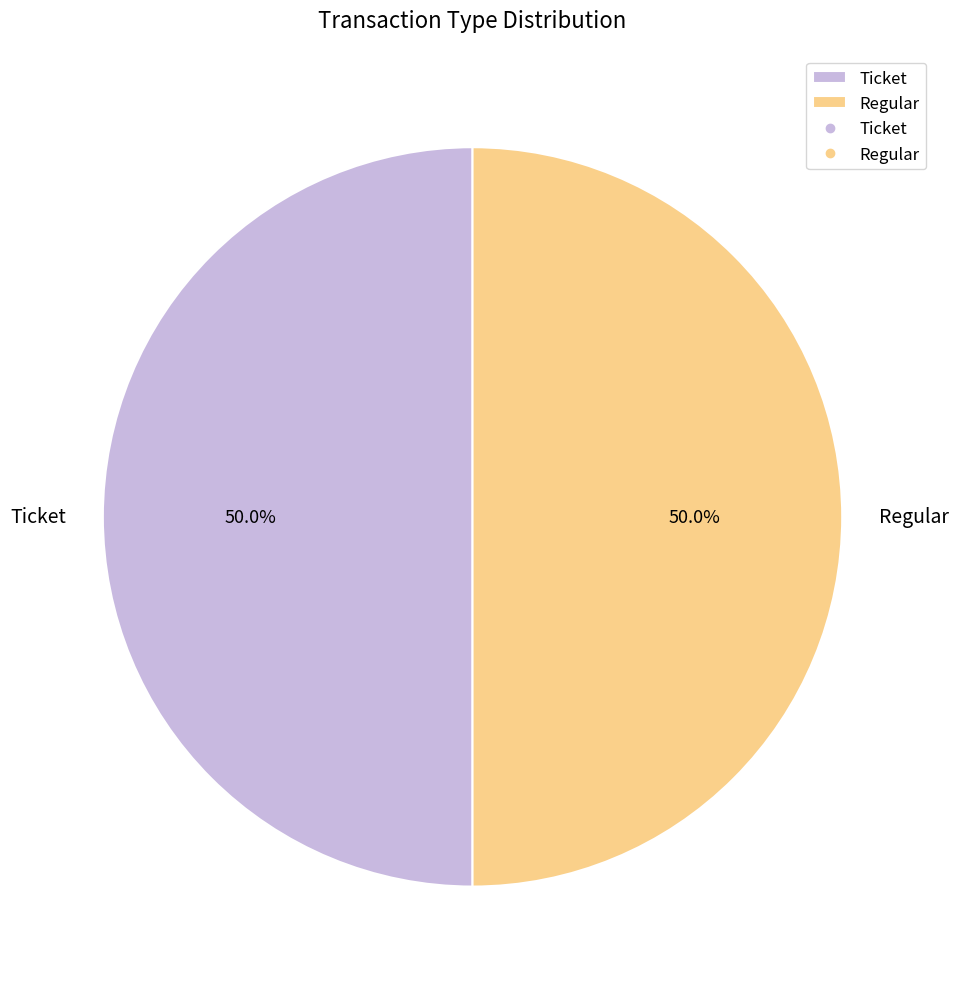

What is the ratio of the value at Regular to the value at Ticket?

1.0